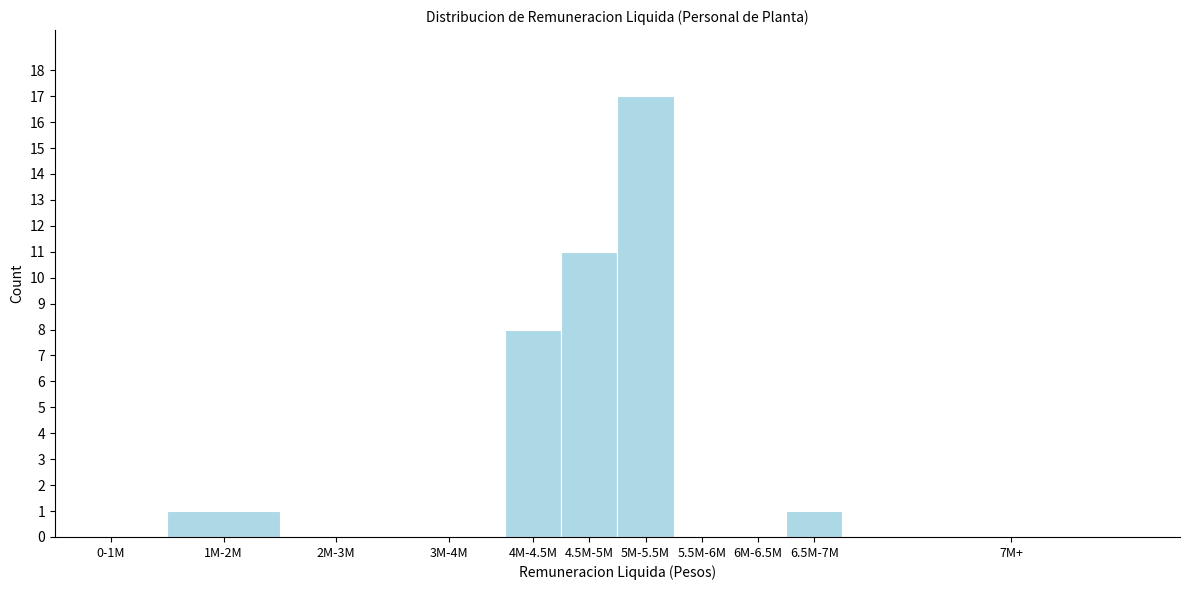

Reading right to left, extract all data points from this chart.

7M+=0	6.5M-7M=1	6M-6.5M=0	5.5M-6M=0	5M-5.5M=17	4.5M-5M=11	4M-4.5M=8	3M-4M=0	2M-3M=0	1M-2M=1	0-1M=0